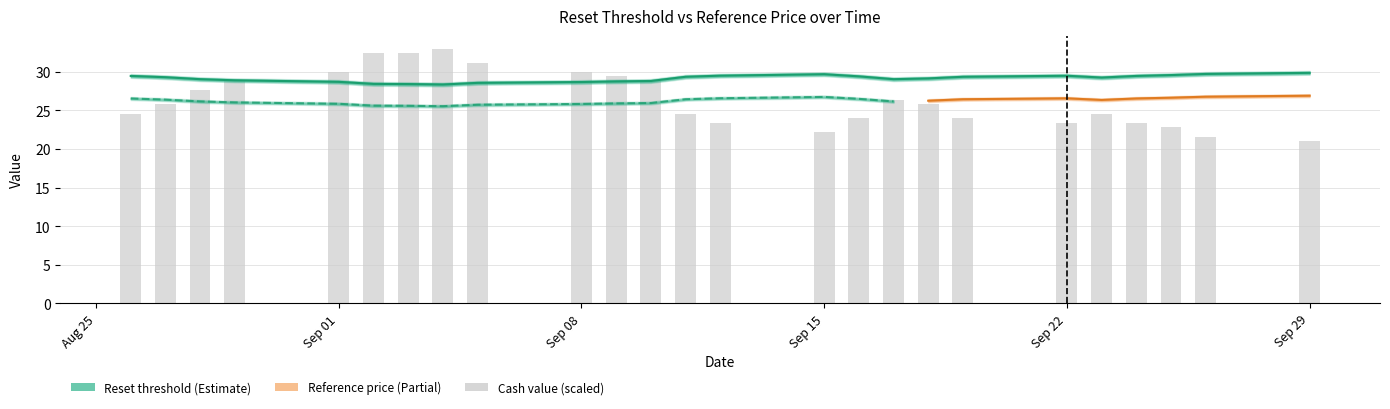

Between 2025-09-09 and 2025-09-19, which is larger?

2025-09-19